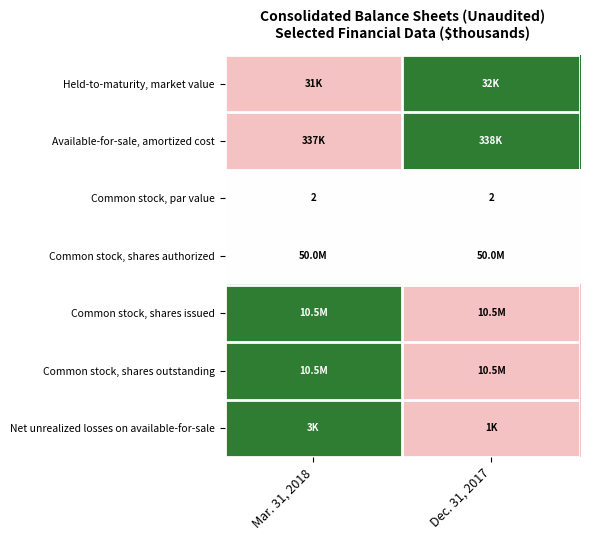

The value of Common stock, par value at Dec. 31, 2017 is 2.0. True or false?

True